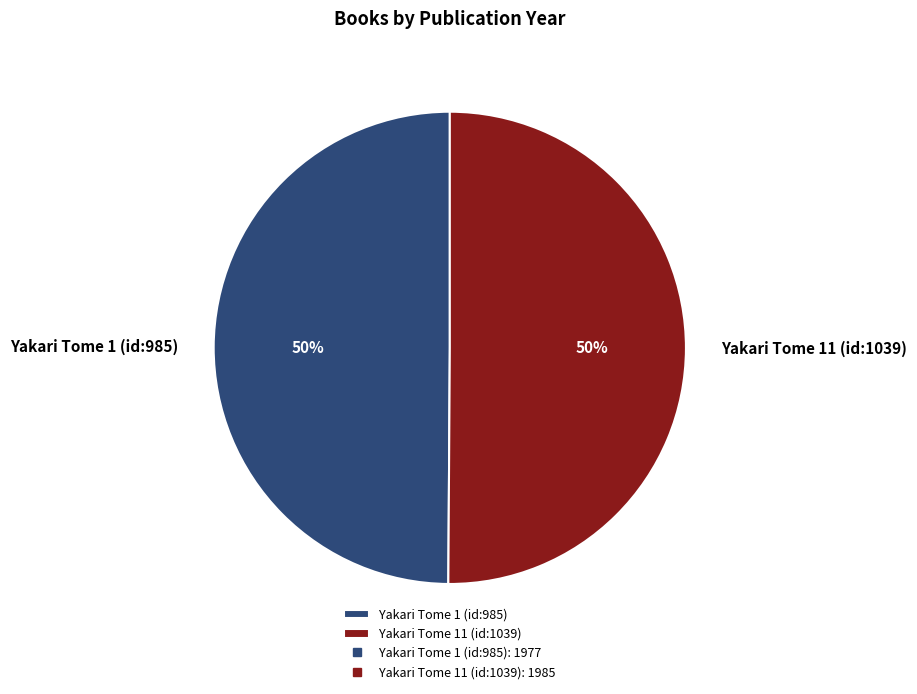

To the nearest percent, what is the average slice percentage?

50%